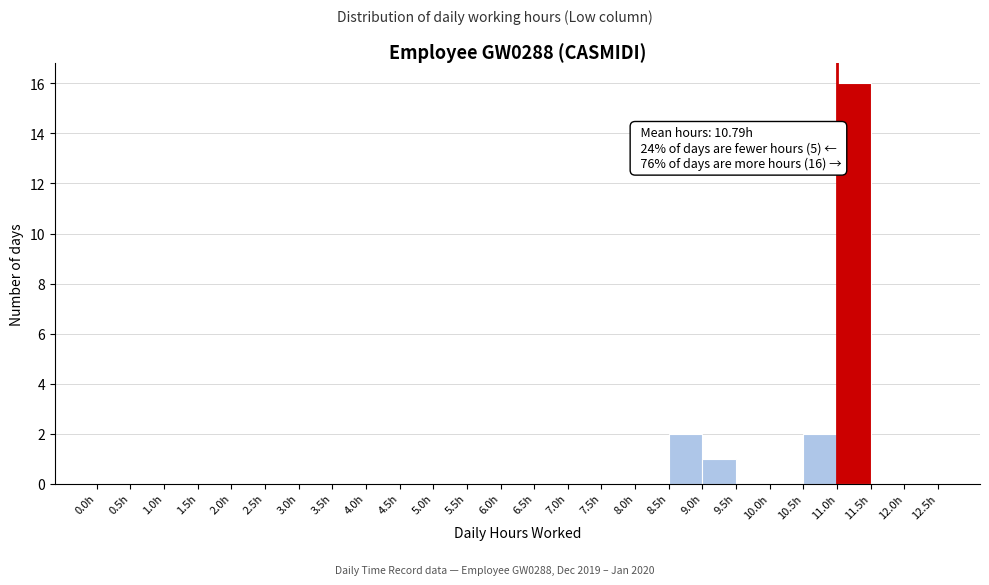

Over which range of the x-axis is the bar tallest?

11.0 to 11.5